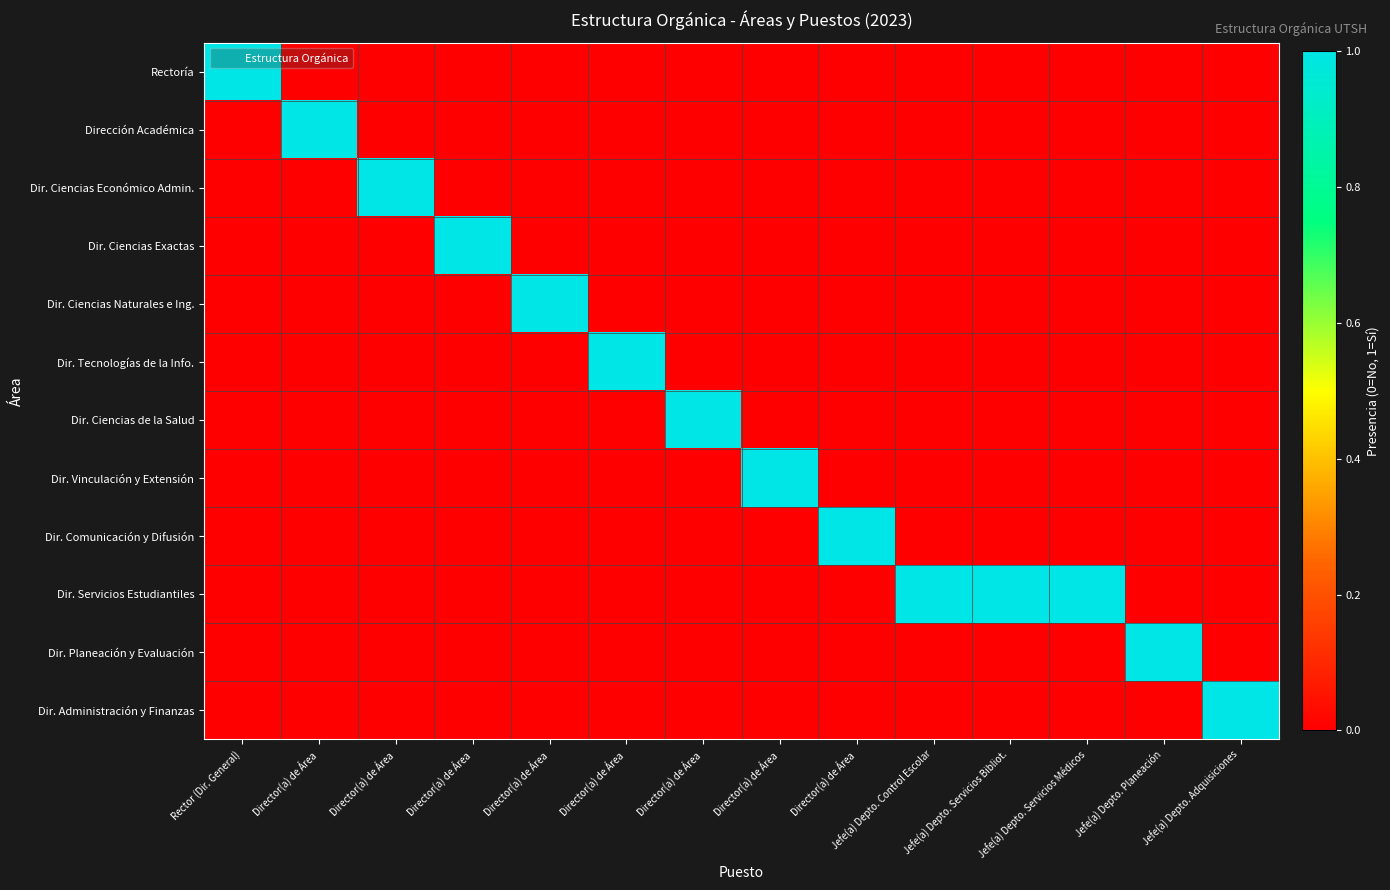

What is the difference between the highest and lowest values at Jefe(a) Depto. Servicios Bibliot.?

1